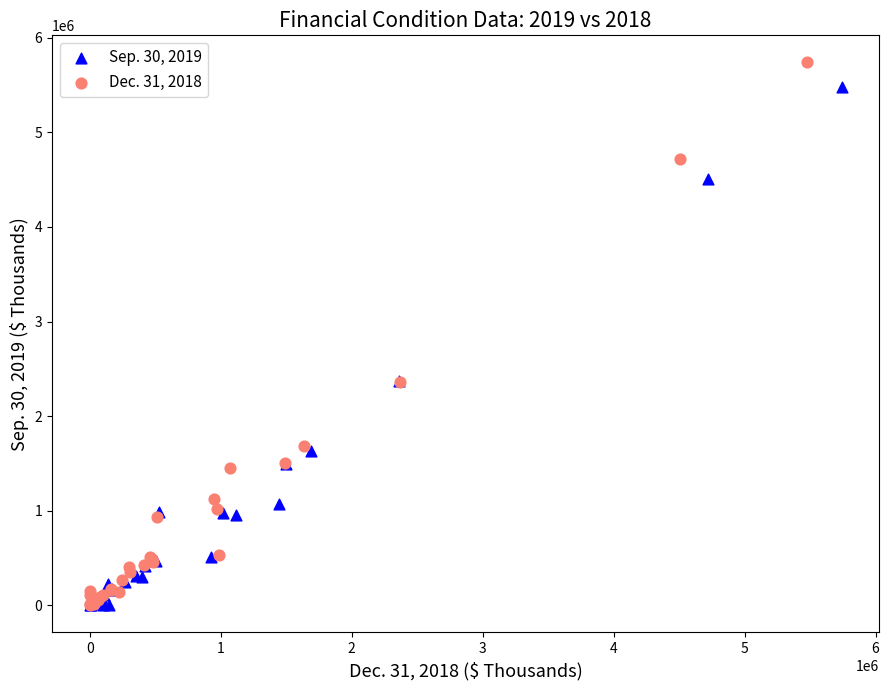

Which series has the largest Y range (max minus min)?

Dec. 31, 2018